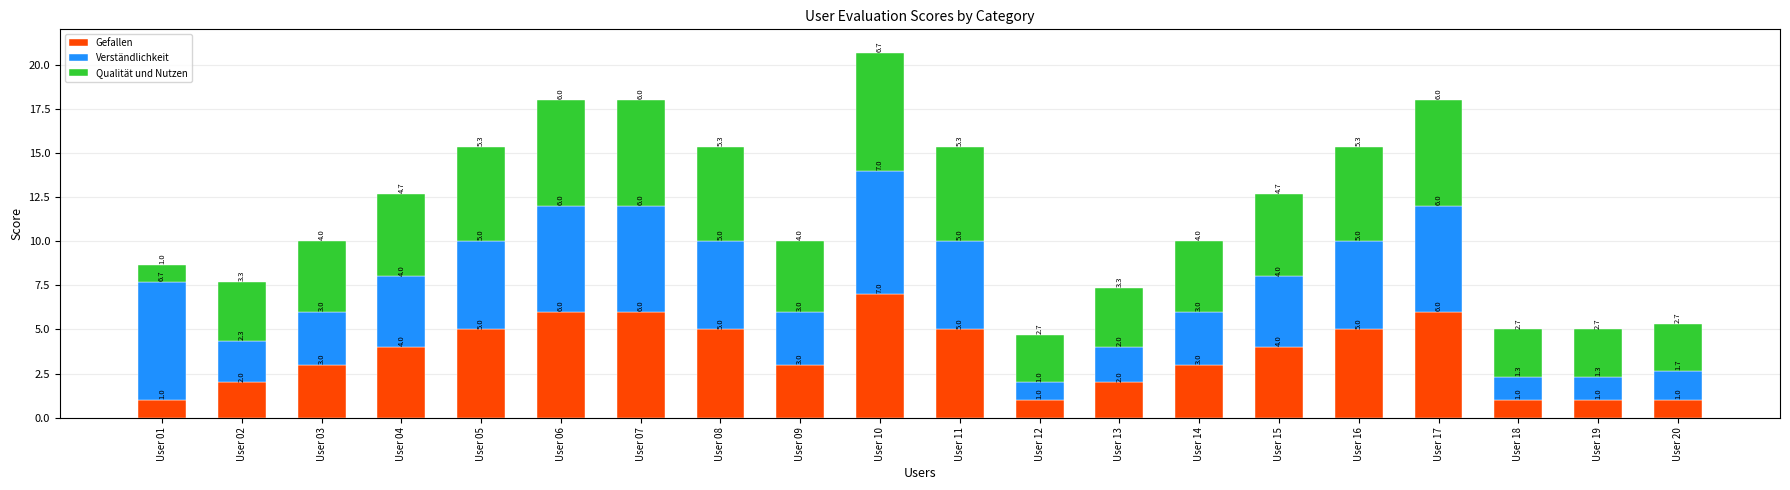

What is the minimum value for Gefallen?

1.0